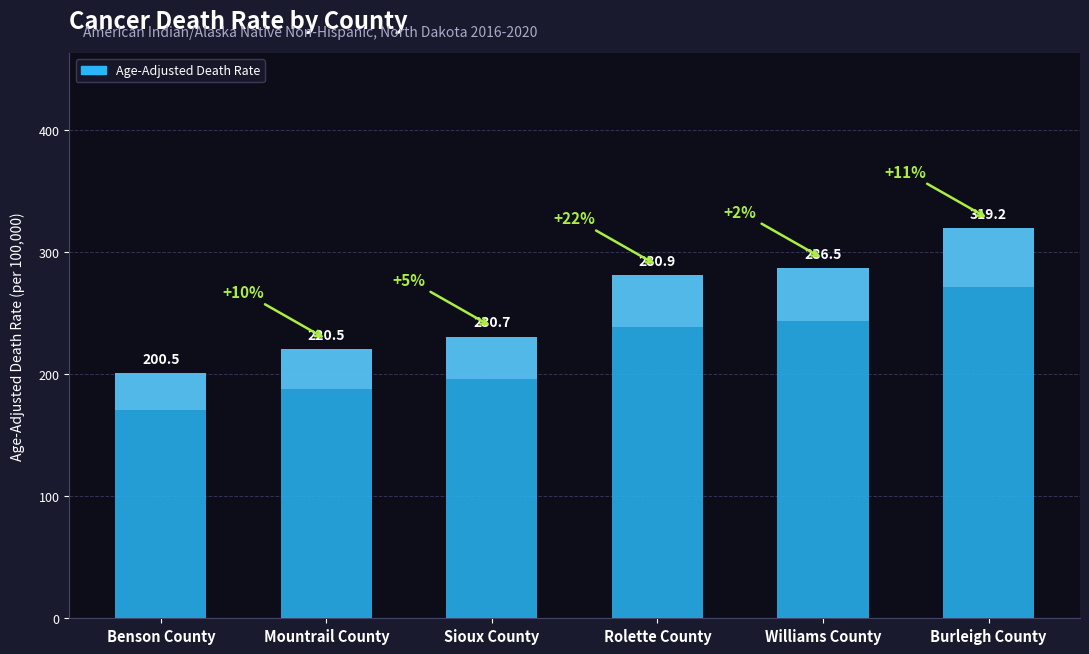

List the labels in order of value, largest first.

Burleigh County, Williams County, Rolette County, Sioux County, Mountrail County, Benson County